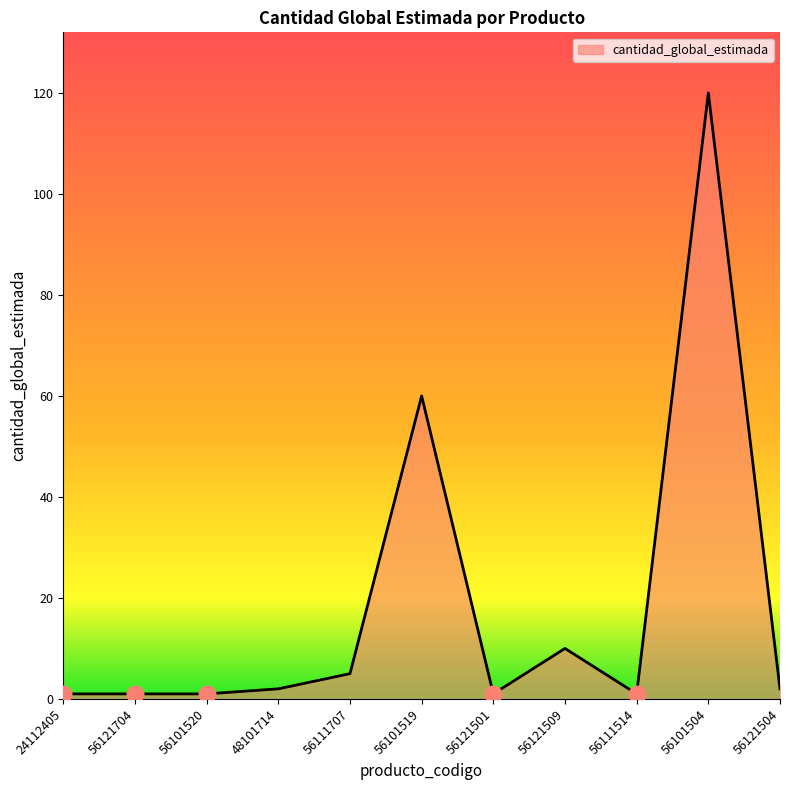

Which category has the highest value across all series?

56101504